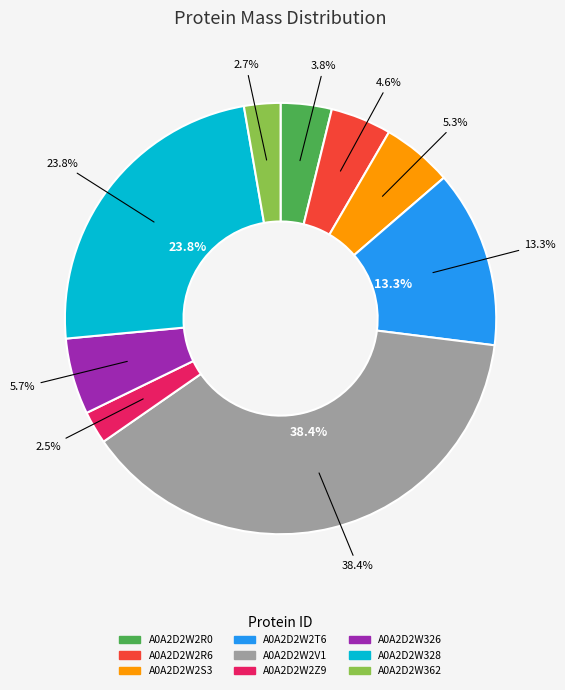

How many slices are in this pie chart?

9